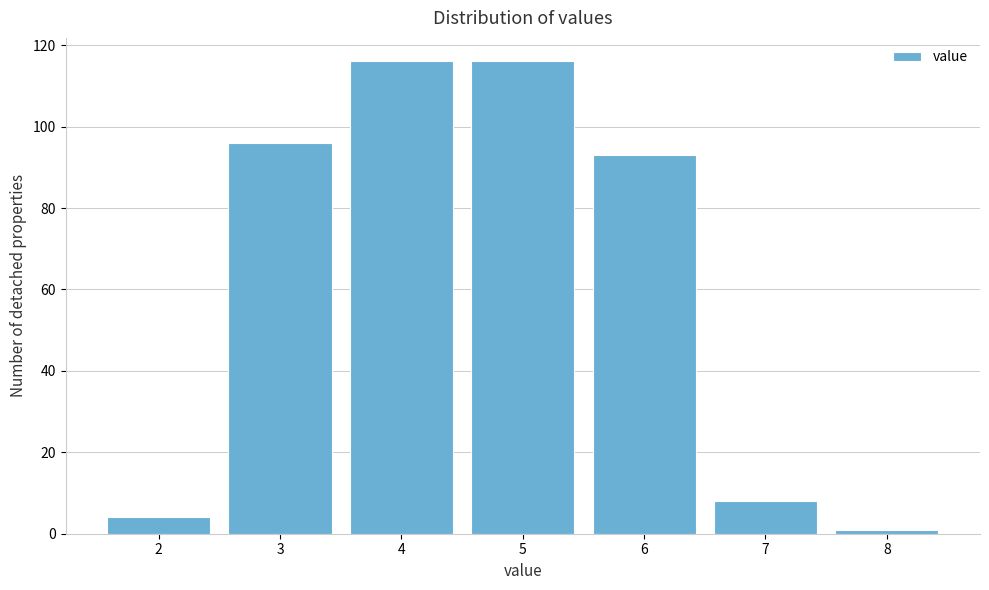

How tall is the bar that spans 4.5 to 5.5 on the x-axis? The values are not printed on the chart, so give them approximately, as read against the axis.

116